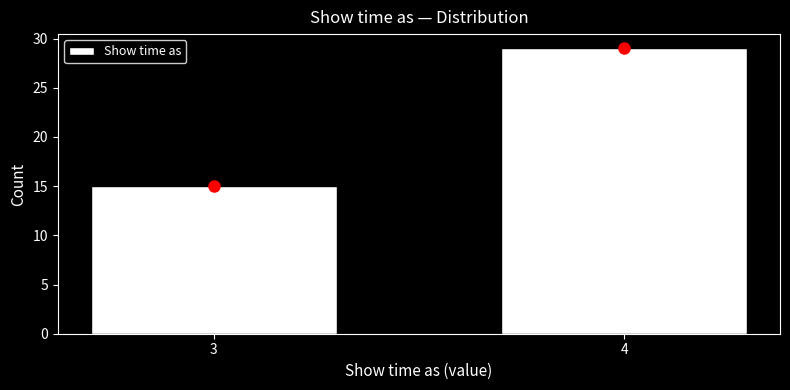

Reading right to left, what are all the values shown in this chart?

4=29	3=15